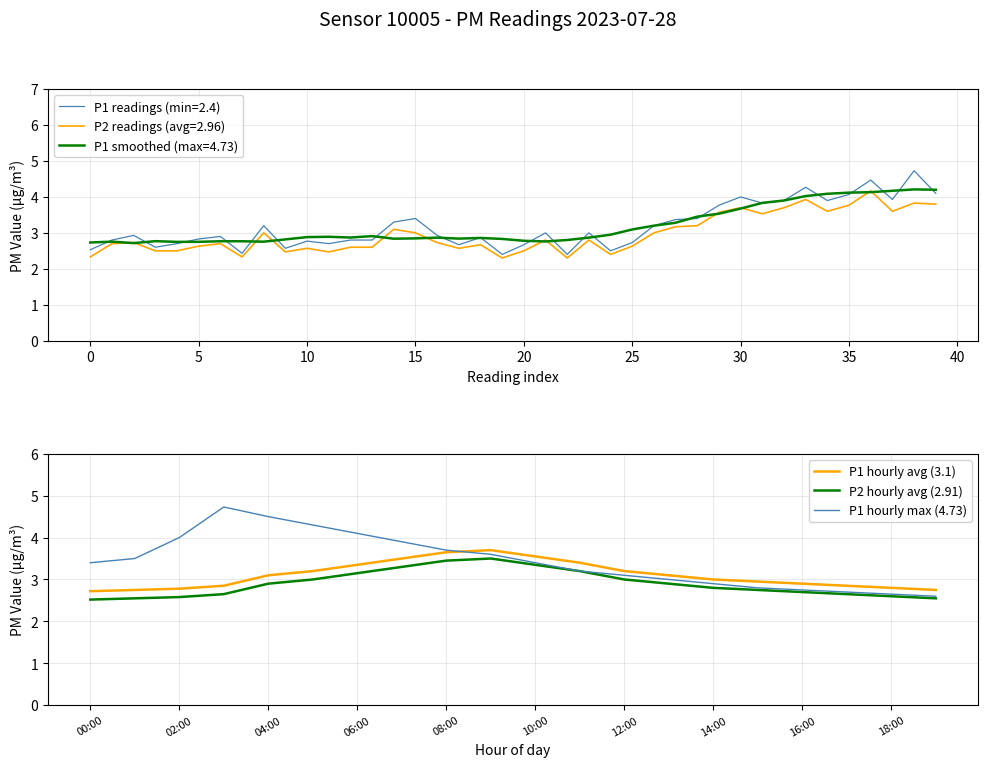

Read the P1 hourly max (4.73) value at 10:00.

3.4